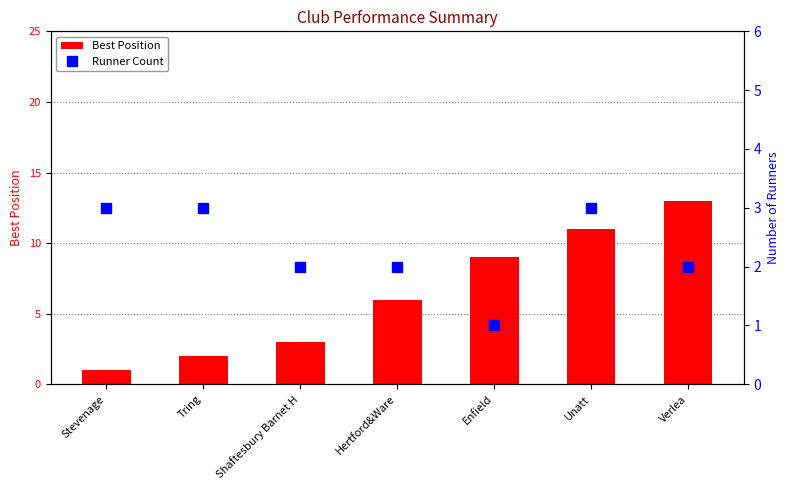

What is the difference between the maximum and minimum values in the Best Position series?

12